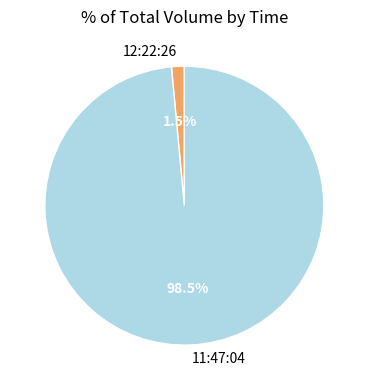

Which has a higher value, 12:22:26 or 11:47:04?

11:47:04